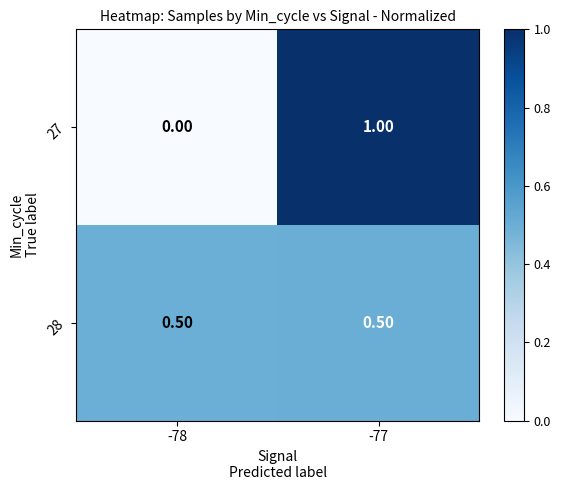

What is the difference between the highest and lowest values at -78?

0.5